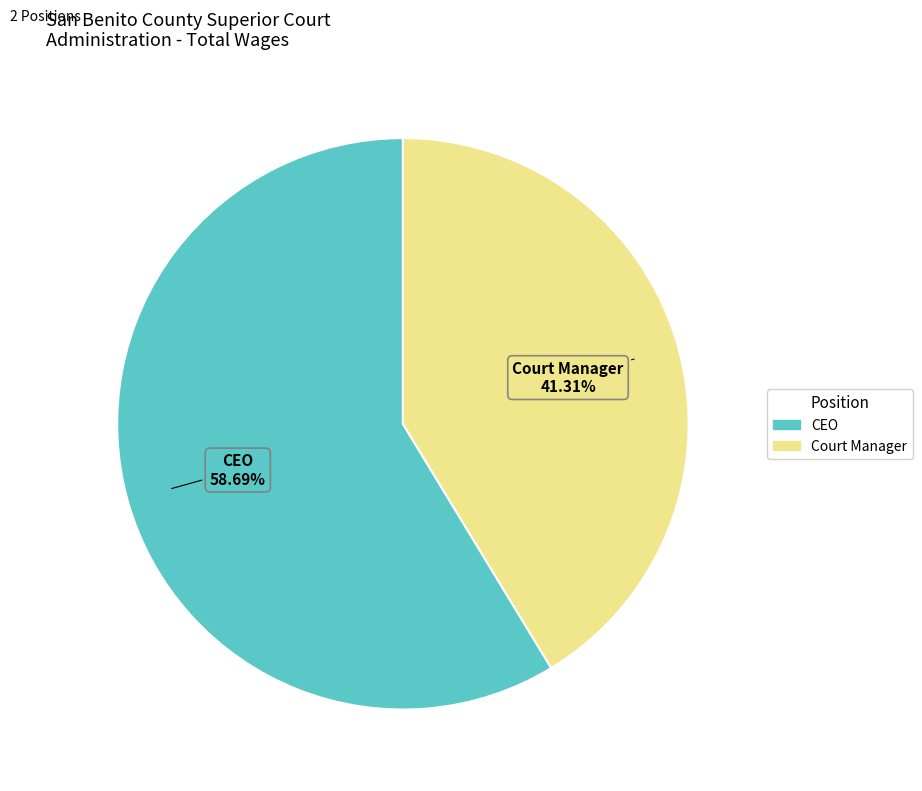

Is there any slice that represents more than half of the pie?

Yes